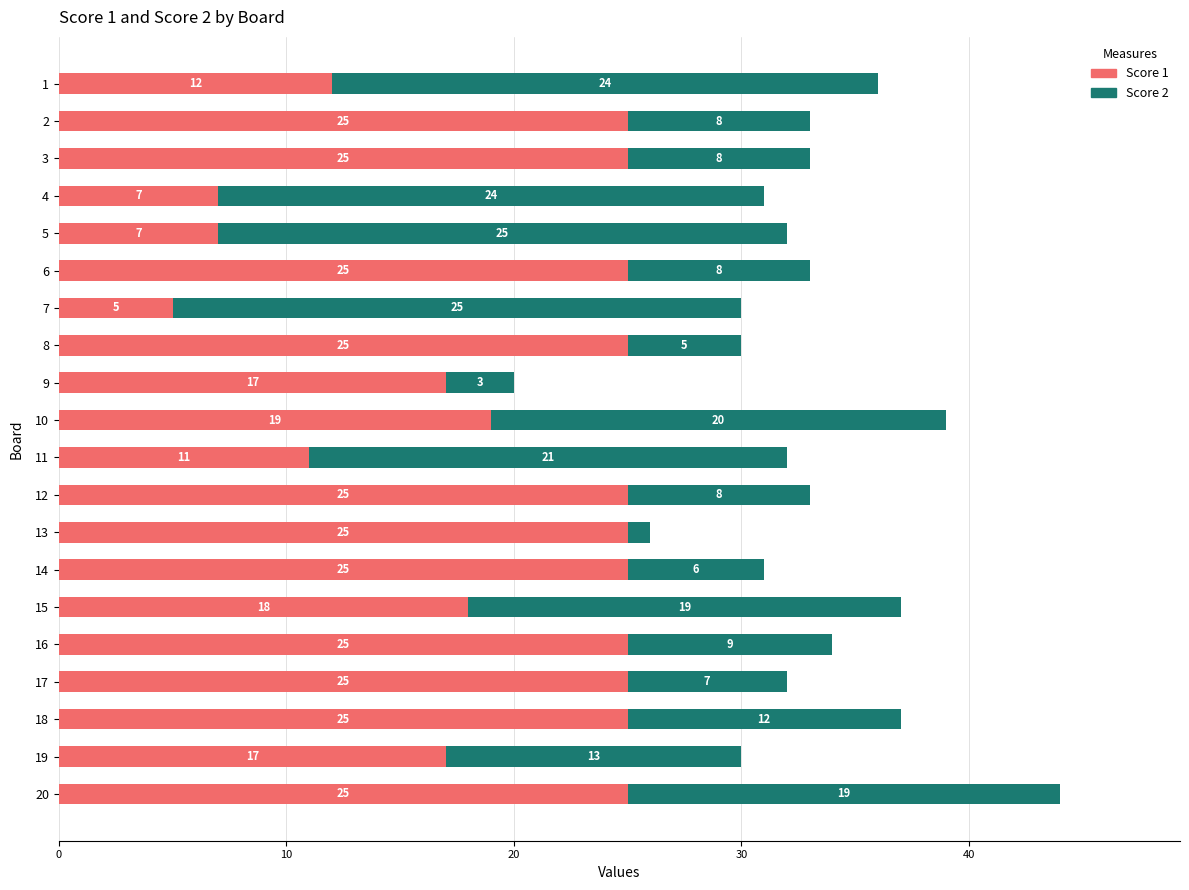

What is the lowest value of the Score 1 series?

5